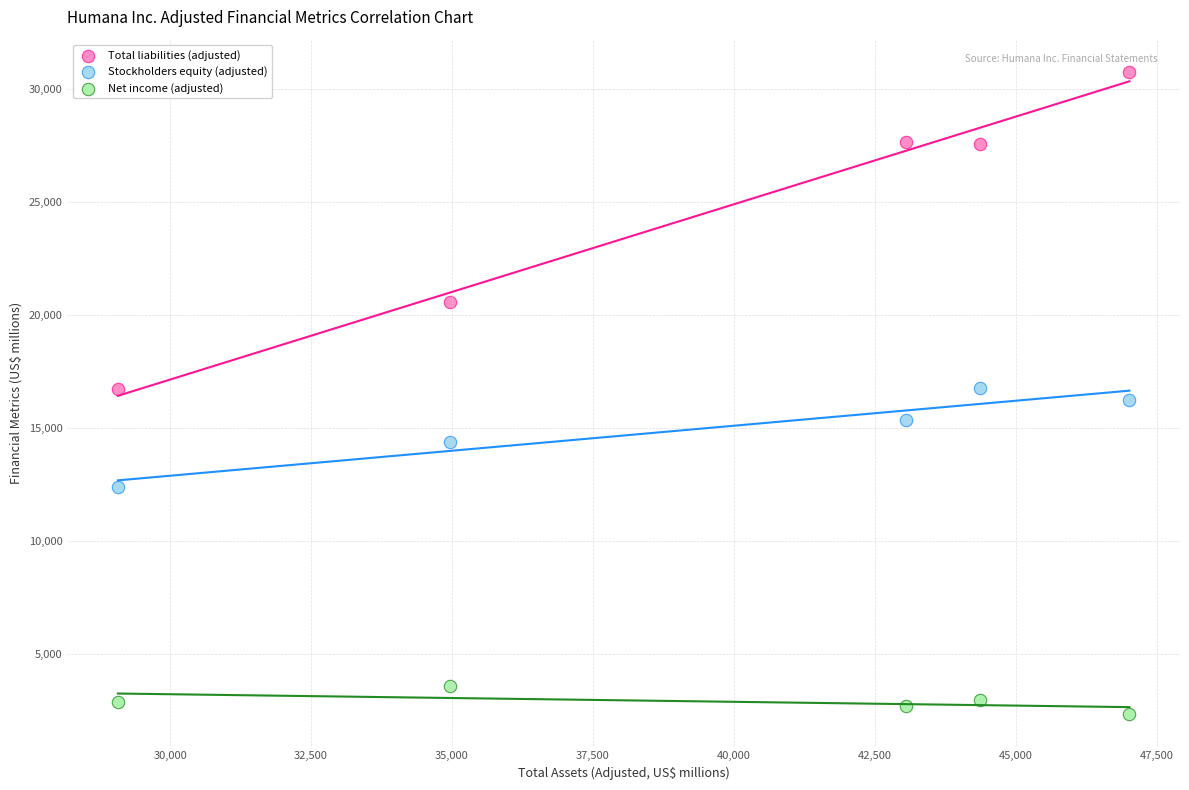

Which series reaches the maximum Y coordinate?

Total liabilities (adjusted)